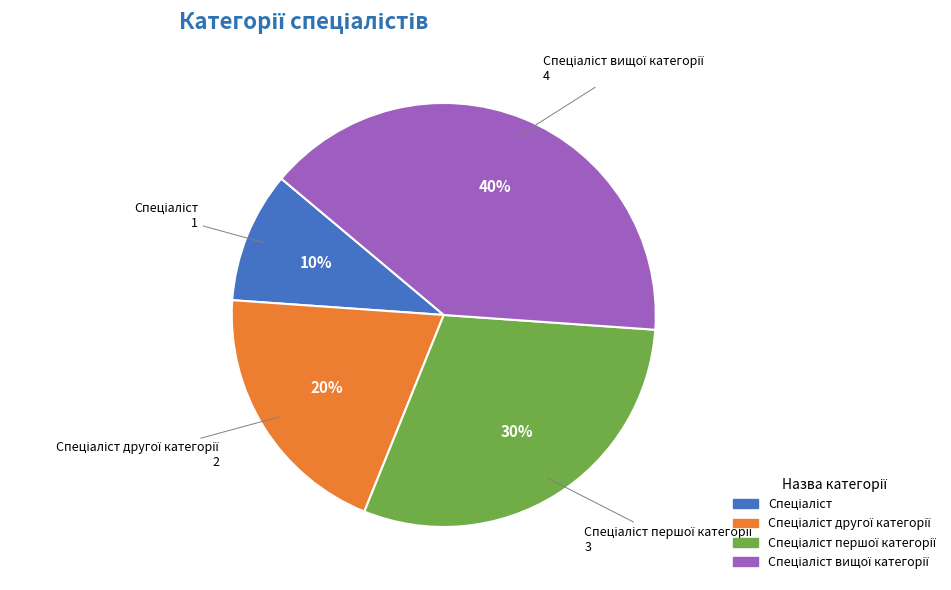

Is there any slice that represents more than half of the pie?

No